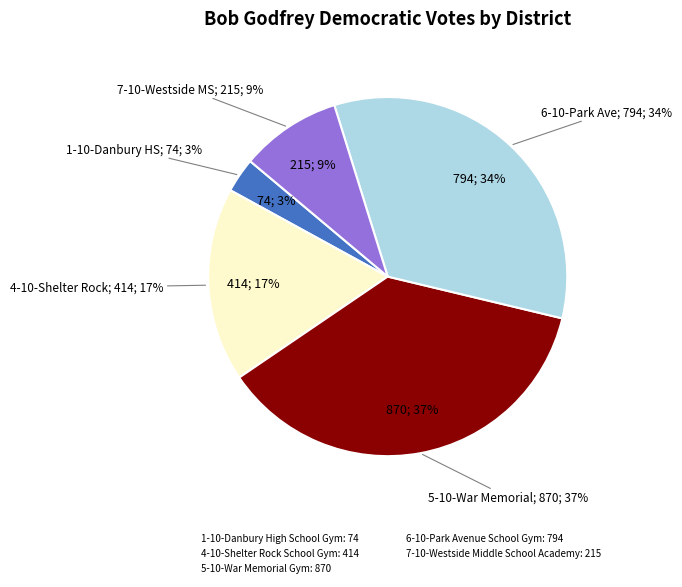

To the nearest percent, what percentage of the pie is 6-10-Park Avenue School Gym?

34%